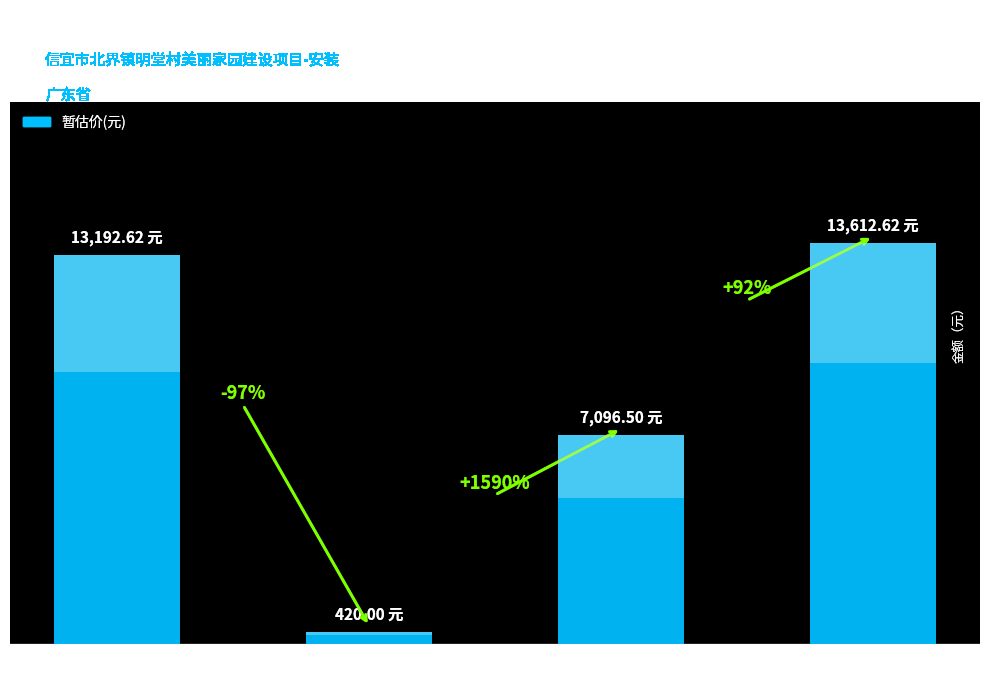

Rank the categories by value from highest to lowest.

本页小计, 景观照明灯, 游泳池, 配电箱